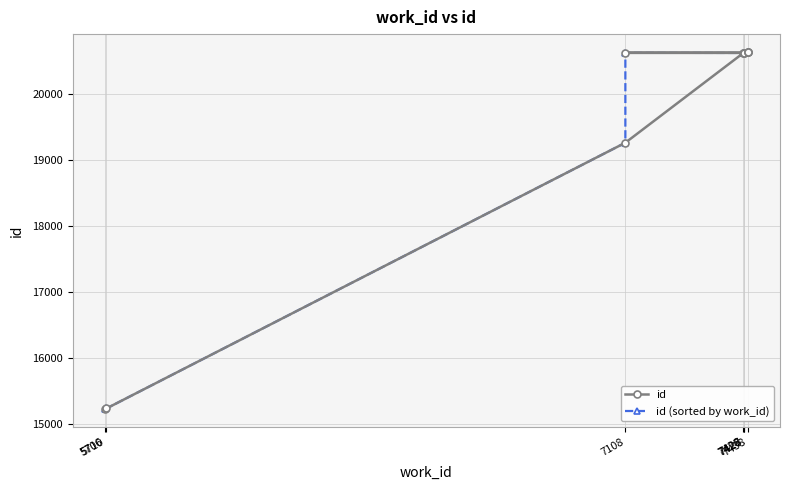

What is the approximate value of id (sorted by work_id) at 7438?

20629